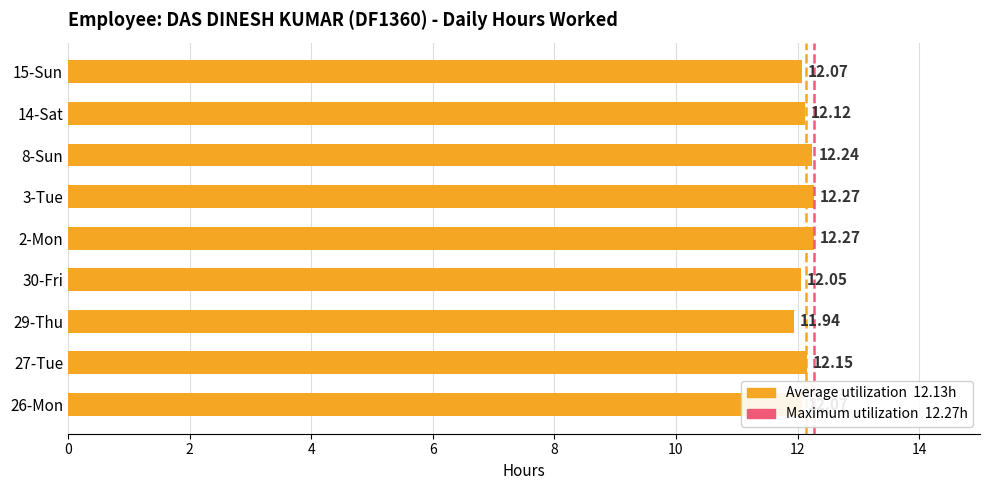

Count the values in the range 12 to 13.

8